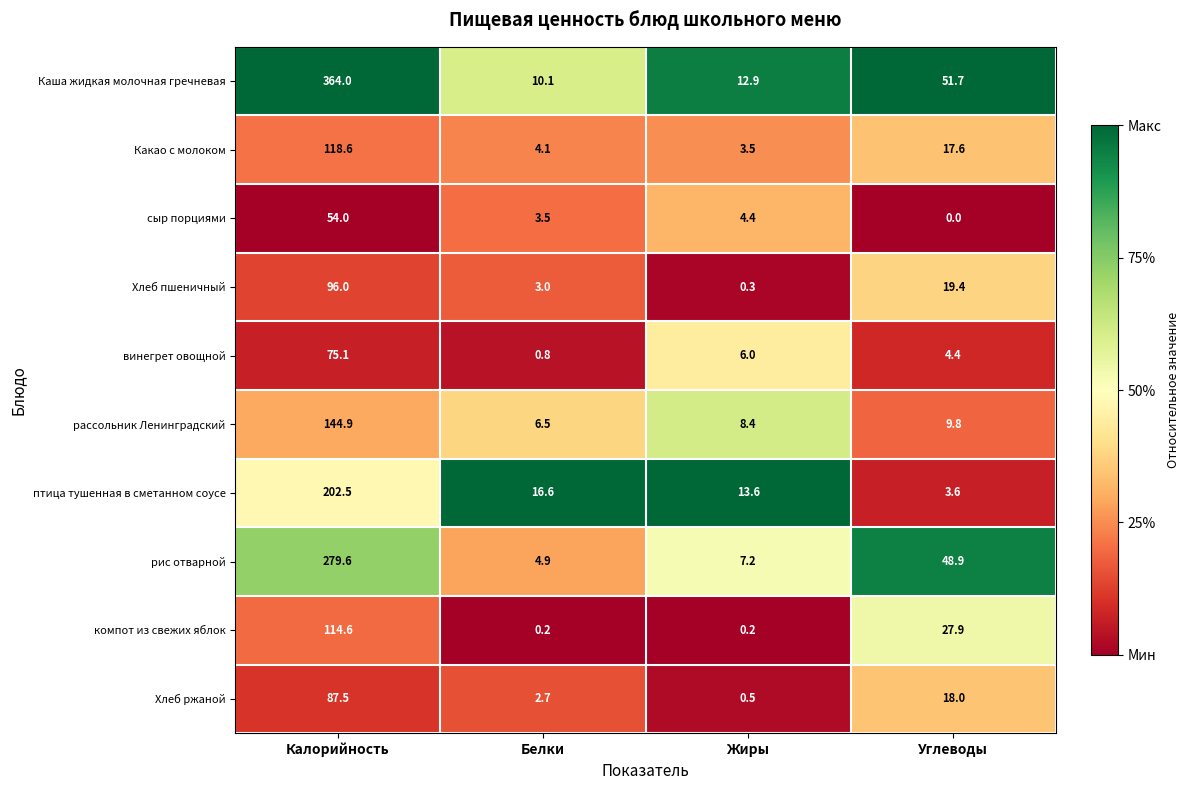

At which label is Хлеб ржаной closest to 44?

Углеводы